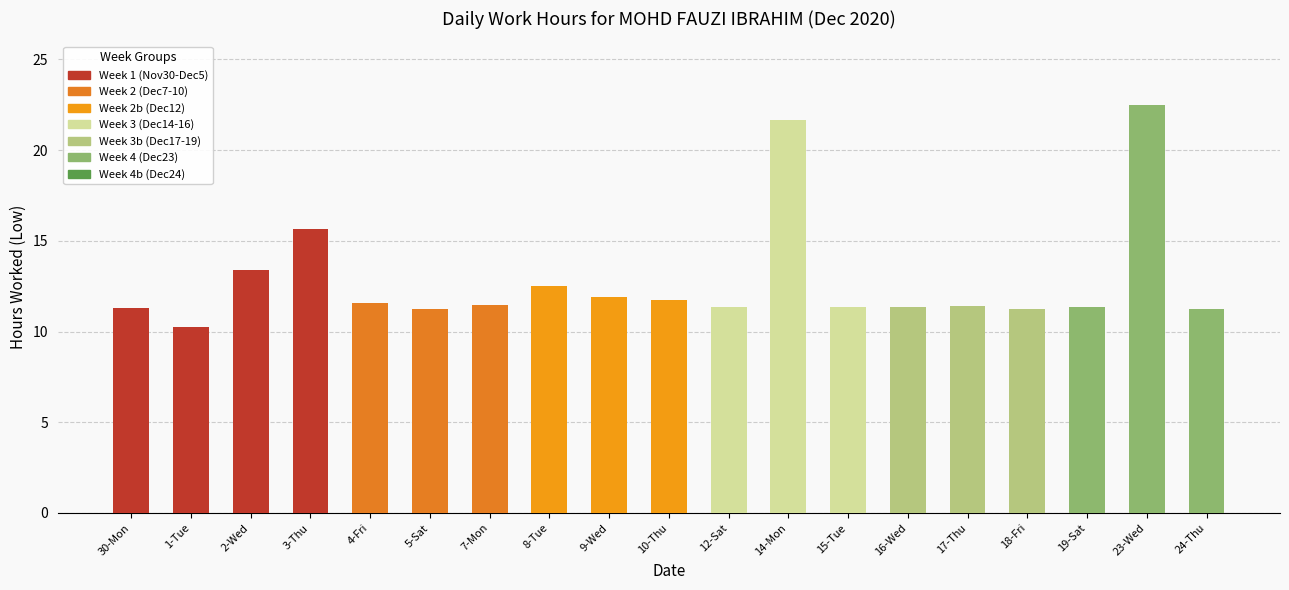

Are the bars grouped side by side (vs. stacked)?

No